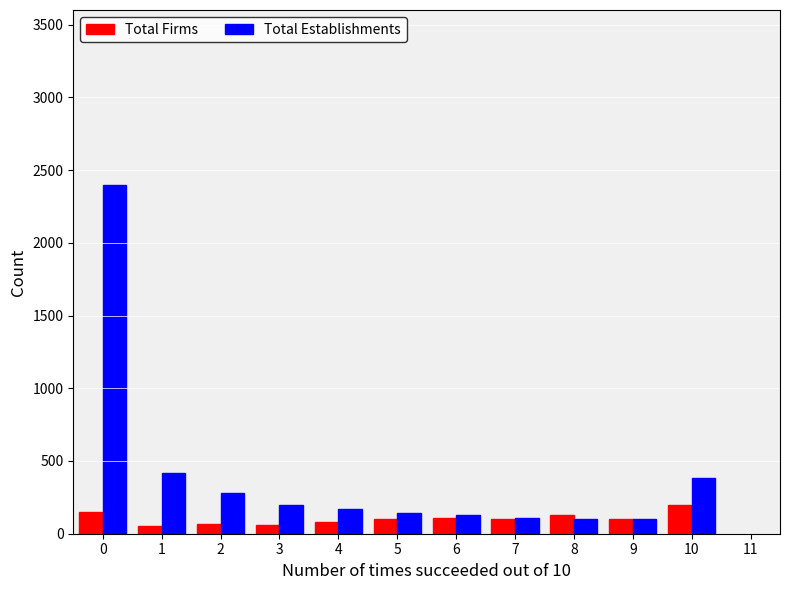

What is the sum of the Total Firms values at 7 and 5?

200